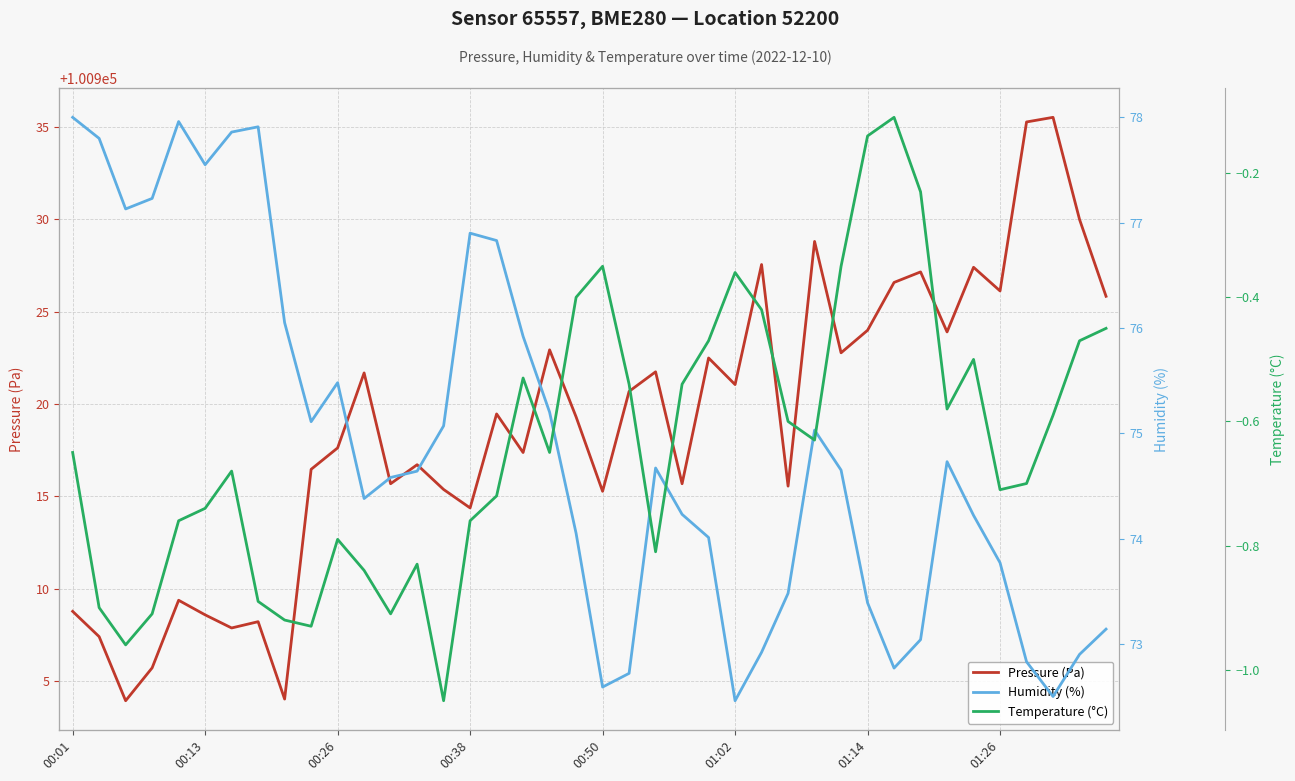

At which category is the sum across all series the highest?

37